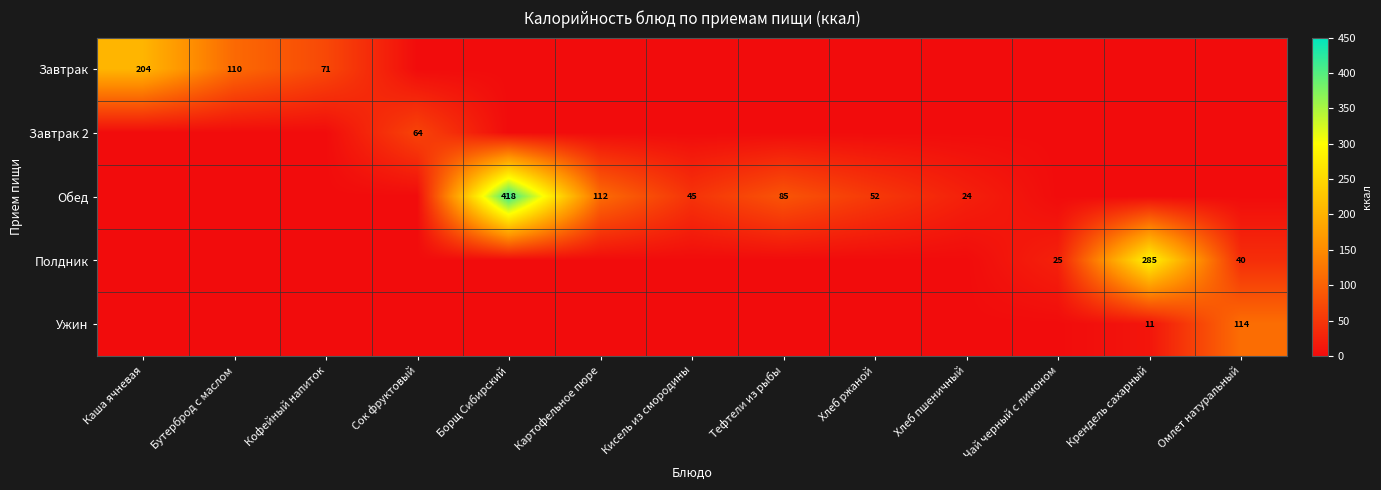

What is the sum of the Обед values at Хлеб пшеничный and Кисель из смородины?

69